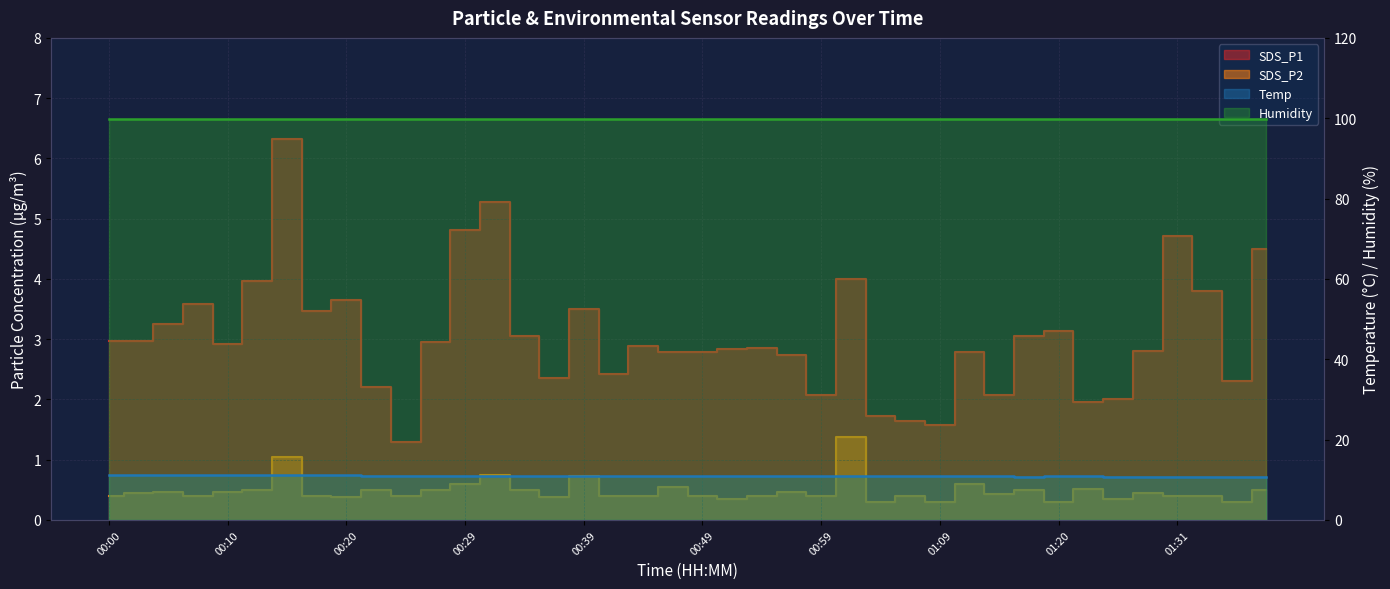

True or false: SDS_P2 has a value of 0.5 at 01:29.

True